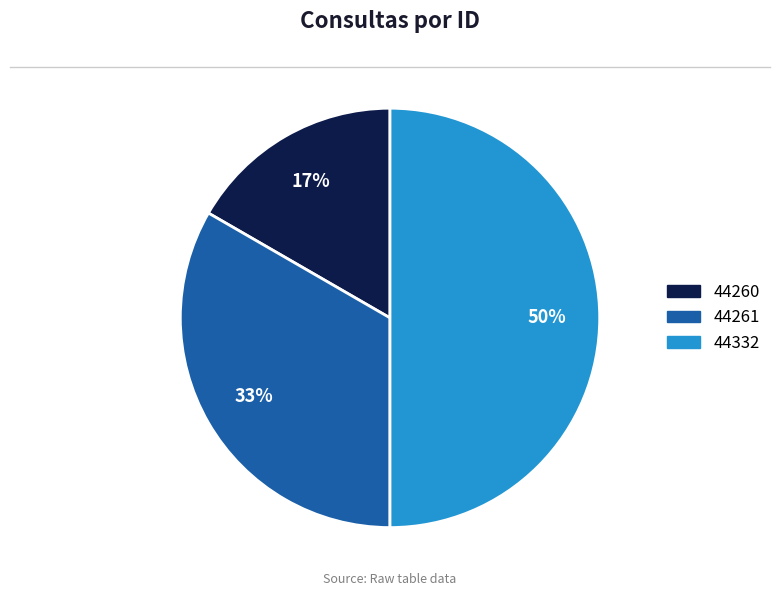

Approximately how many times larger is the value at 44332 compared to 44261?

1.5